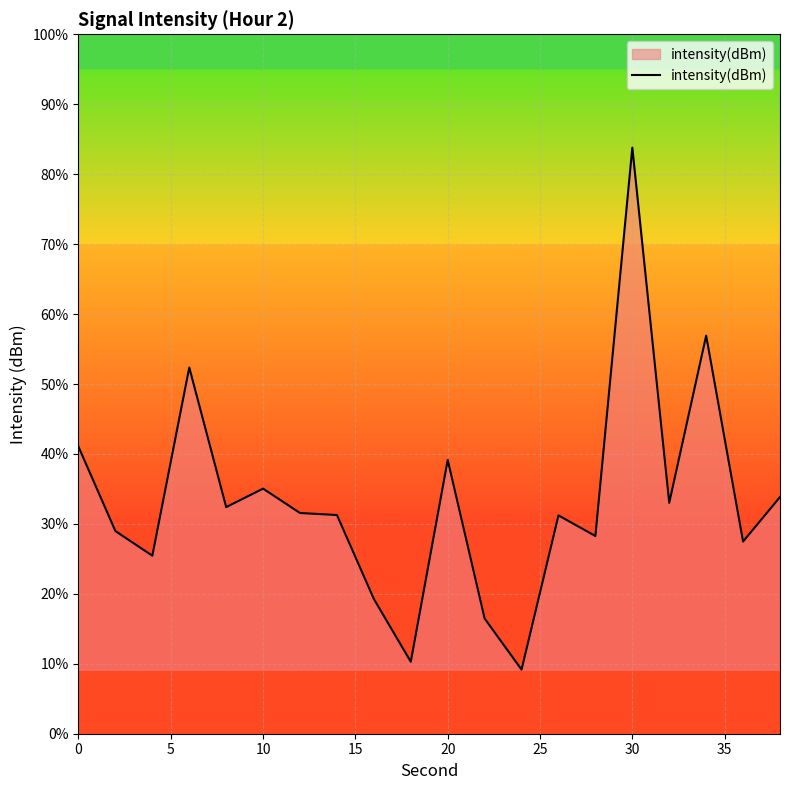

Does the chart have visible grid lines?

Yes